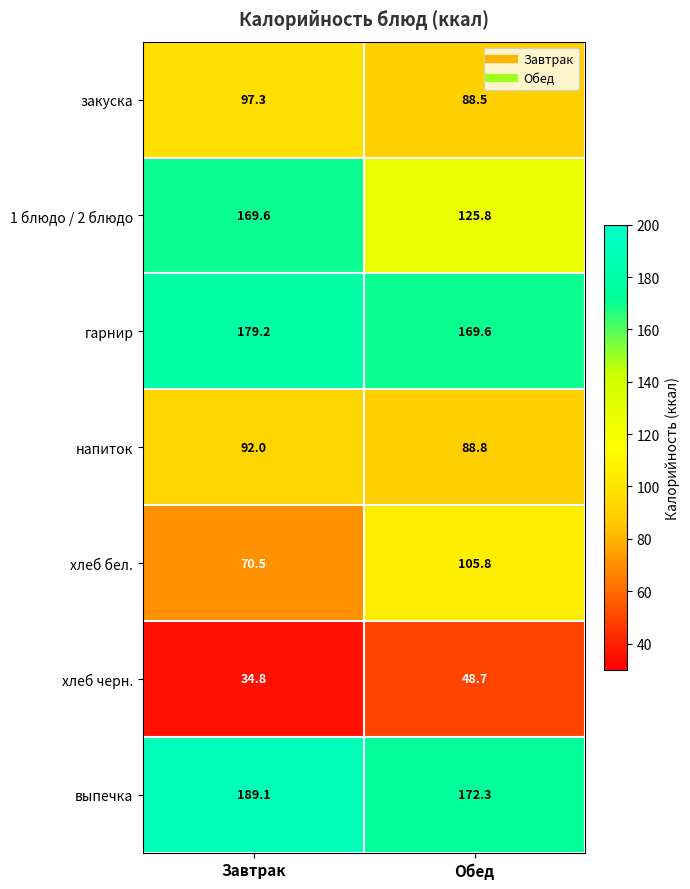

What is the difference between the maximum and minimum values in the хлеб черн. series?

13.9